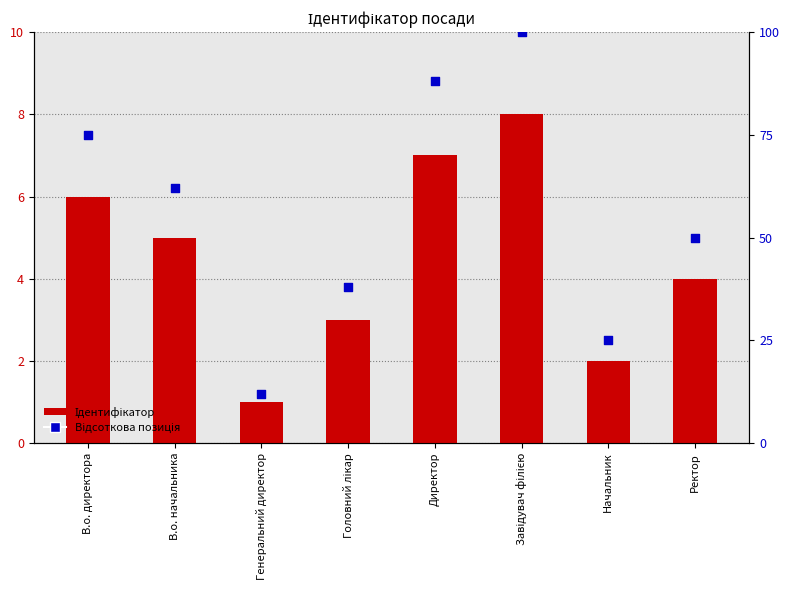

Which series contains the highest Y value?

Відсоткова позиція